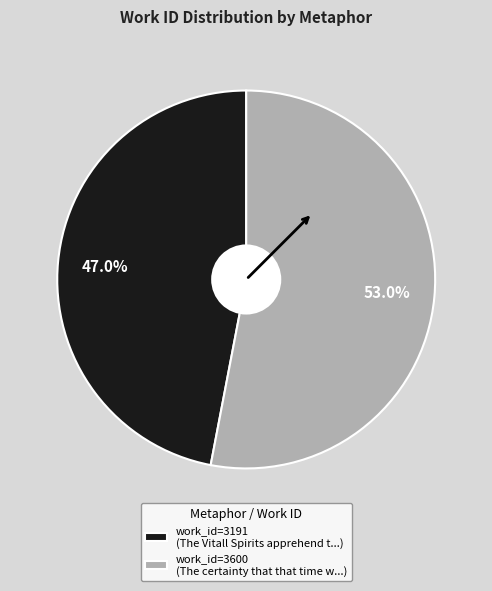

Approximately how many times larger is the value at work_id=3191 (The Vitall Spirits apprehend t...) compared to work_id=3600 (The certainty that that time w...)?

0.9